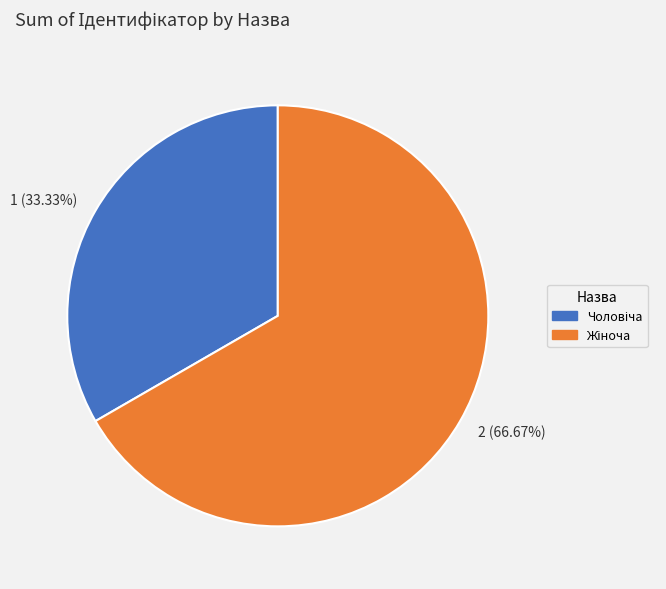

Does any single category account for the majority?

Yes